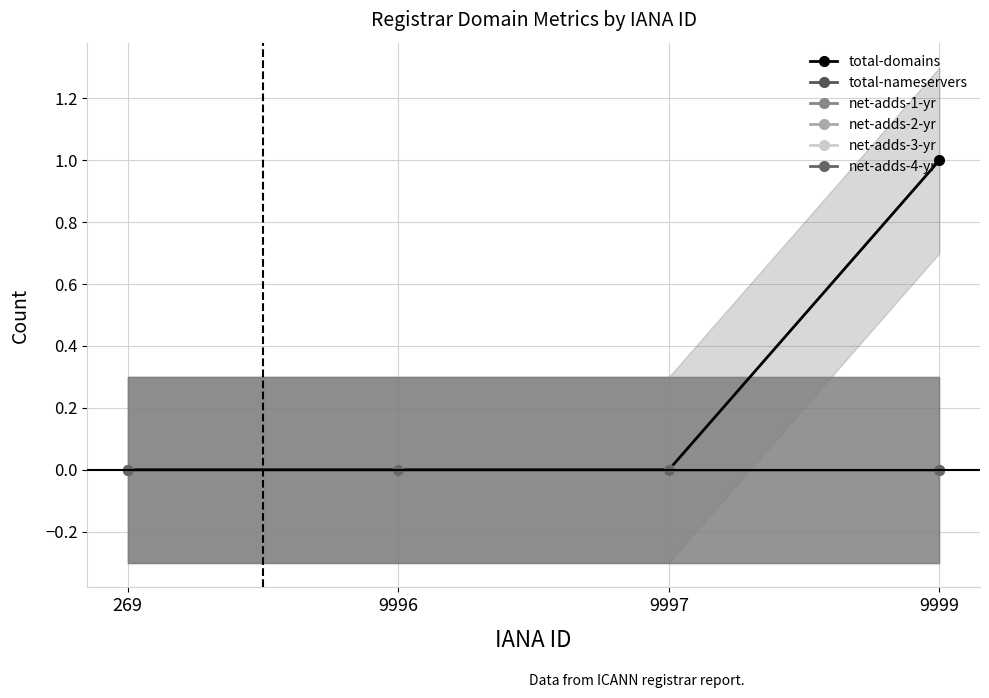

Reading left to right, what are all the values shown in this chart?

total-domains: 269=0	9996=0	9997=0	9999=1
total-nameservers: 269=0	9996=0	9997=0	9999=0
net-adds-1-yr: 269=0	9996=0	9997=0	9999=0
net-adds-2-yr: 269=0	9996=0	9997=0	9999=0
net-adds-3-yr: 269=0	9996=0	9997=0	9999=0
net-adds-4-yr: 269=0	9996=0	9997=0	9999=0